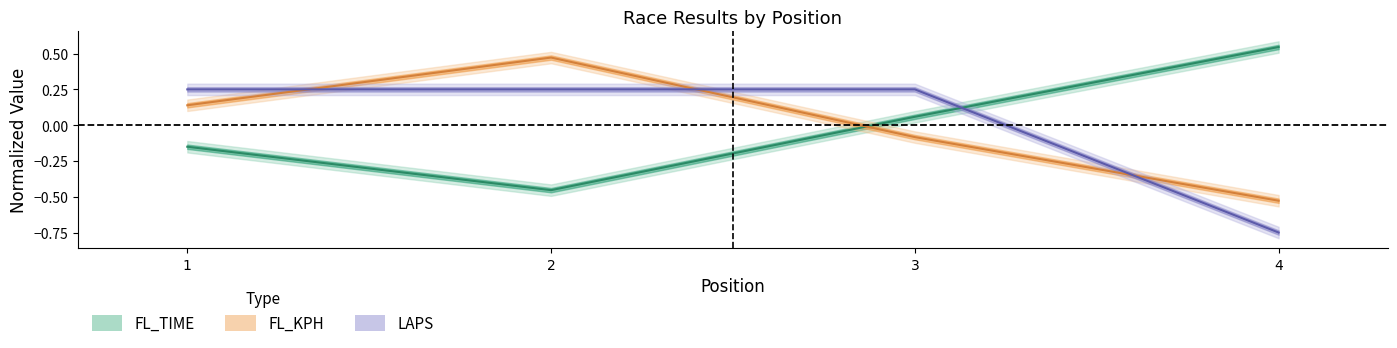

How many categories are shown in the chart?

4